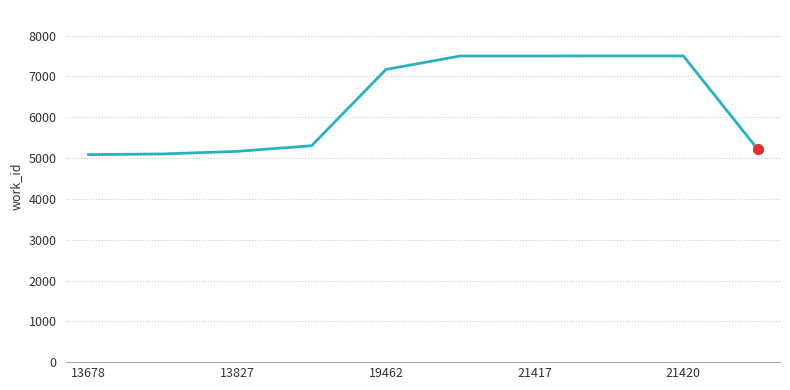

What is the smallest value displayed?

5084